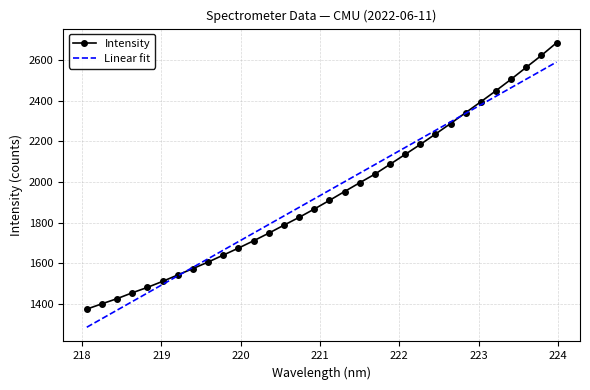

What is the minimum value shown in the chart?

1283.4